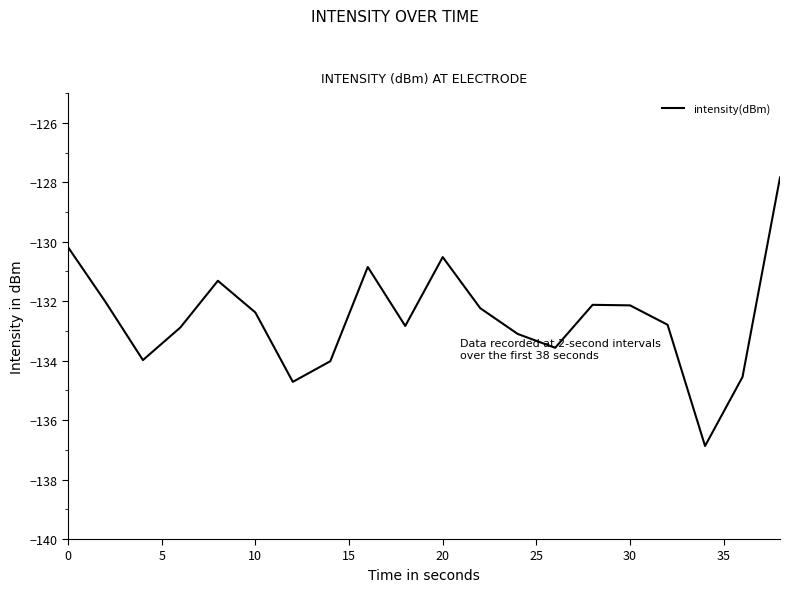

What is the sum of all values?

-2650.9